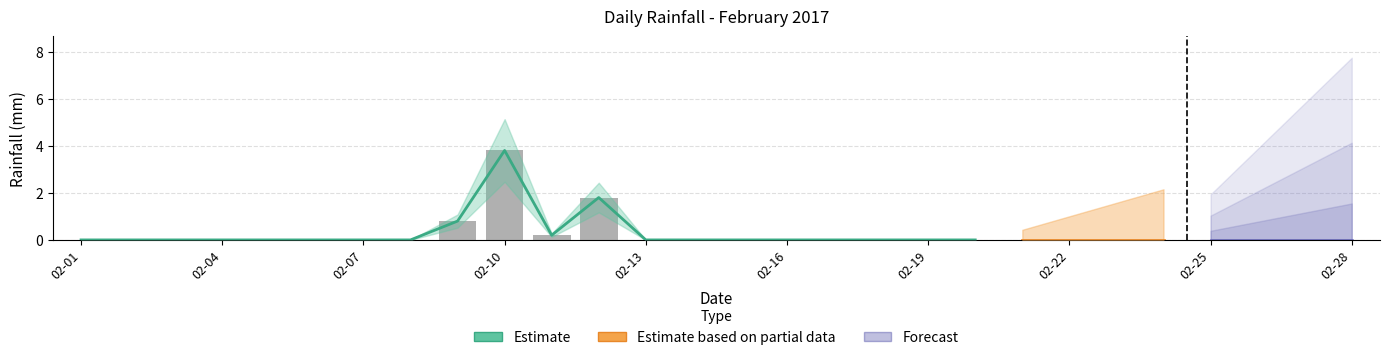

What is the average value?

0.2